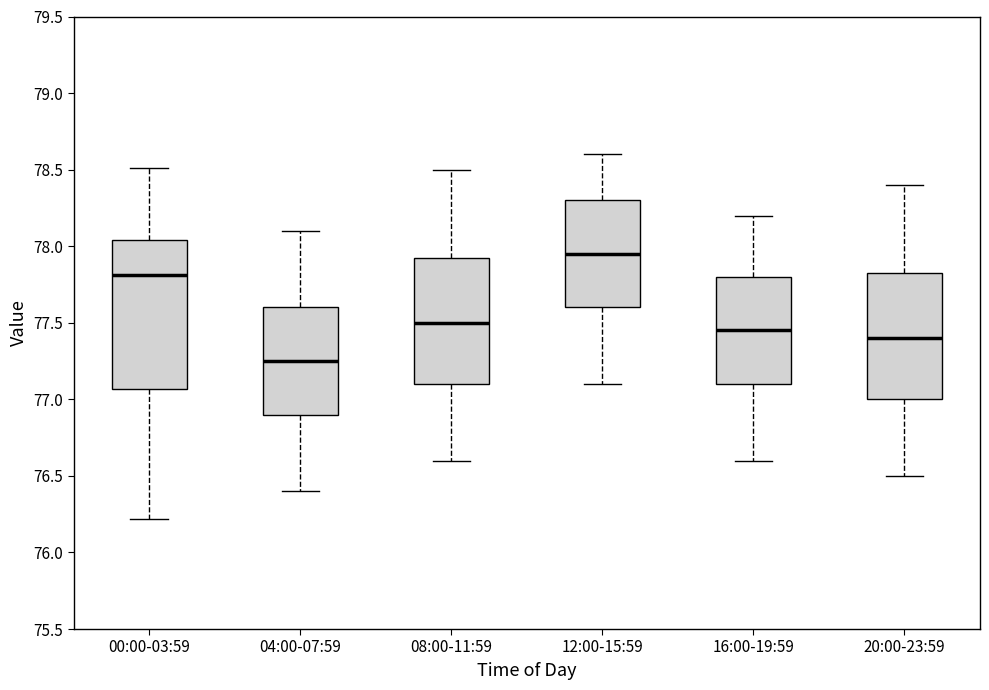

Which box has the highest median line?

12:00-15:59